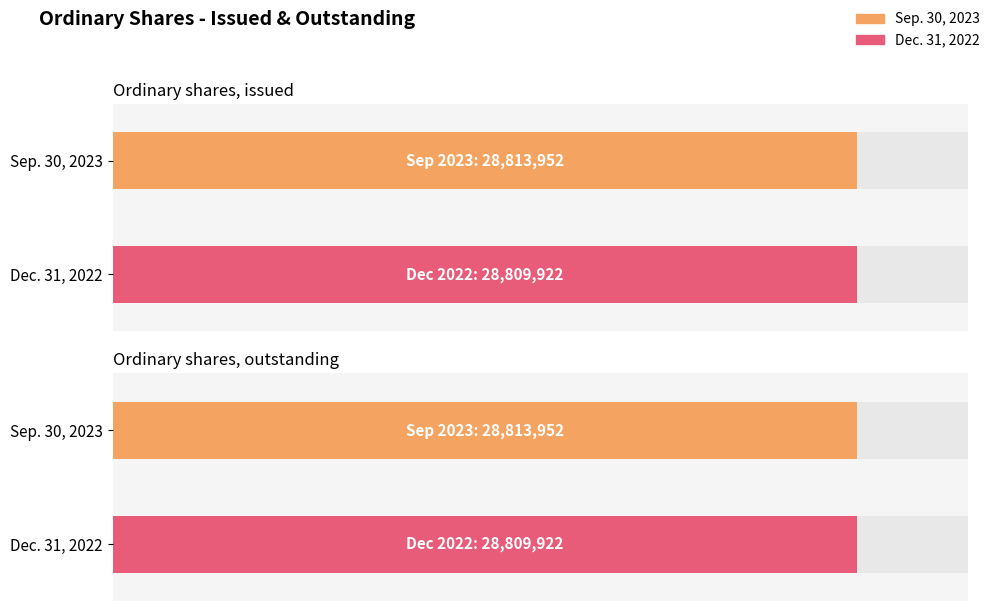

The value of Sep. 30, 2023 at Ordinary shares, outstanding is 28813952. True or false?

True